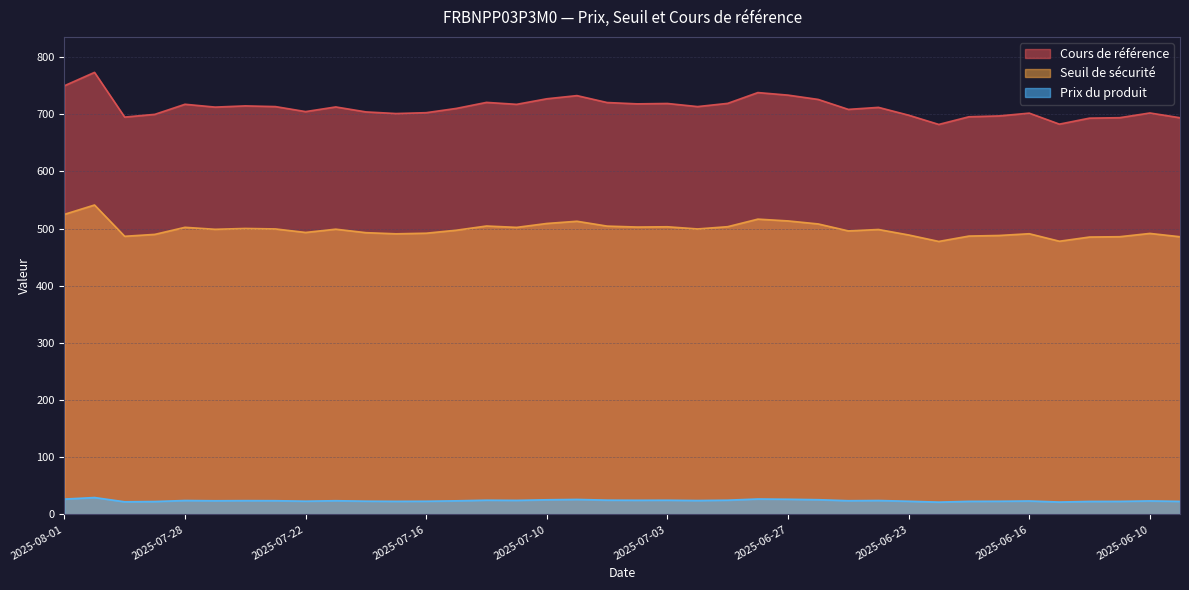

Reading left to right, extract all data points from this chart.

Cours de référence: 750.0	773.4	695.2	700.0	717.6	712.7	714.8	713.6	704.8	713.0	704.3	701.4	702.9	710.4	720.9	717.5	727.2	732.8	720.7	718.4	719.0	713.6	719.2	738.1	733.6	726.1	708.7	712.2	698.5	682.4	695.8	697.2	702.1	682.9	693.4	694.1	702.4	694.1
Seuil de sécurité: 525.0	541.4	486.6	490.0	502.3	498.9	500.4	499.5	493.4	499.1	493.0	491.0	492.0	497.3	504.6	502.3	509.1	512.9	504.5	502.8	503.3	499.5	503.5	516.7	513.5	508.3	496.1	498.5	489.0	477.6	487.0	488.1	491.1	478.0	485.4	485.9	491.7	485.8
Prix du produit: 26.9	29.6	22.1	22.6	24.4	23.9	24.2	24.0	23.2	24.0	23.2	22.9	23.1	23.8	24.9	24.6	25.7	26.3	25.0	24.8	24.9	24.4	24.9	27.0	26.6	25.8	24.0	24.4	23.1	21.6	22.9	23.1	23.6	21.7	22.7	22.8	23.7	22.9